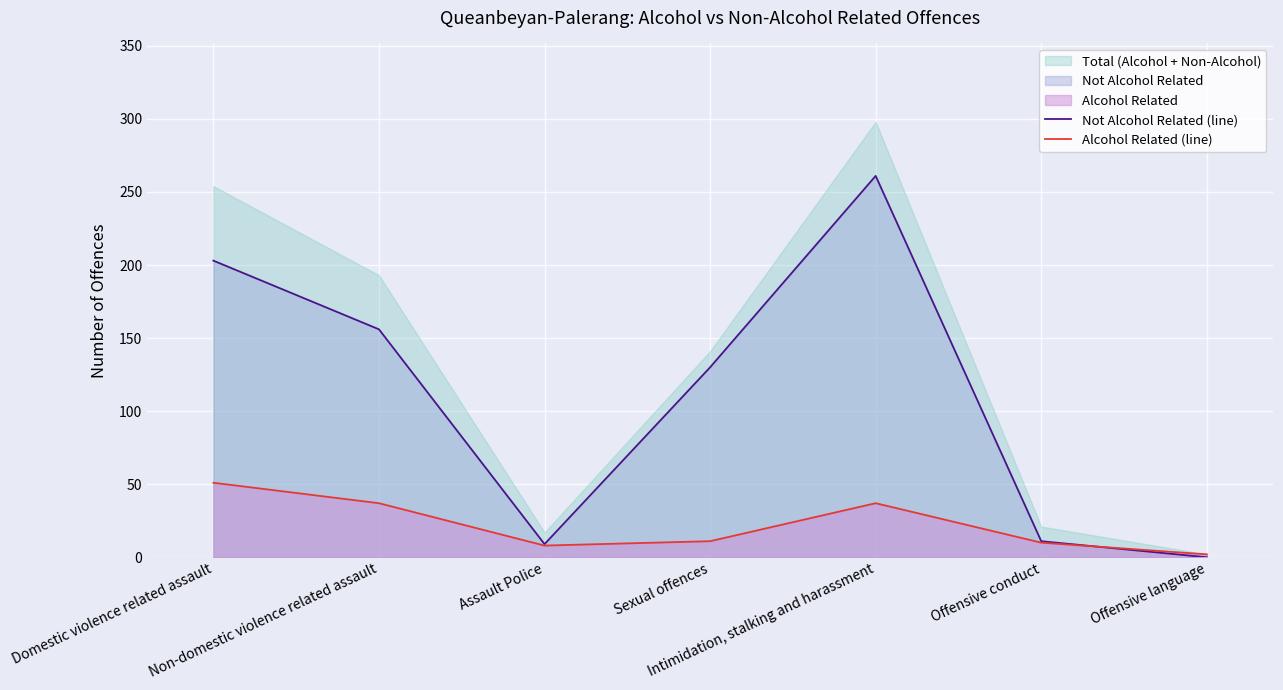

Rank the series by their average value, from highest to lowest.

Not Alcohol Related (line), Alcohol Related (line)